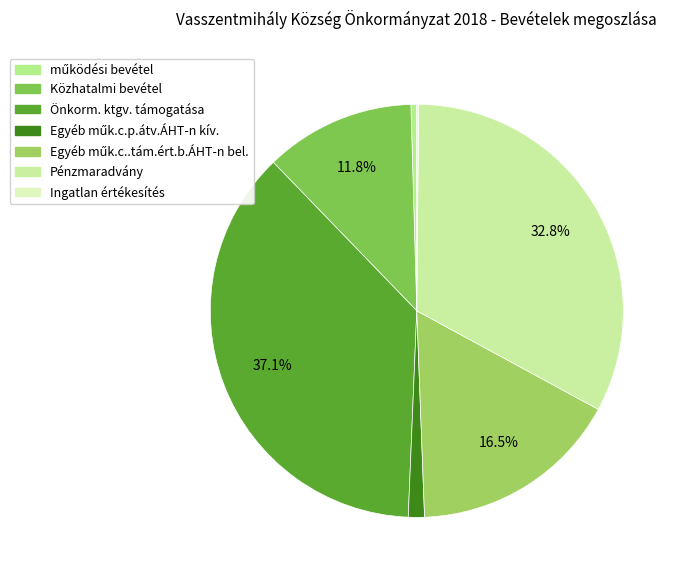

What percentage is NOT represented by működési bevétel?

99.5%